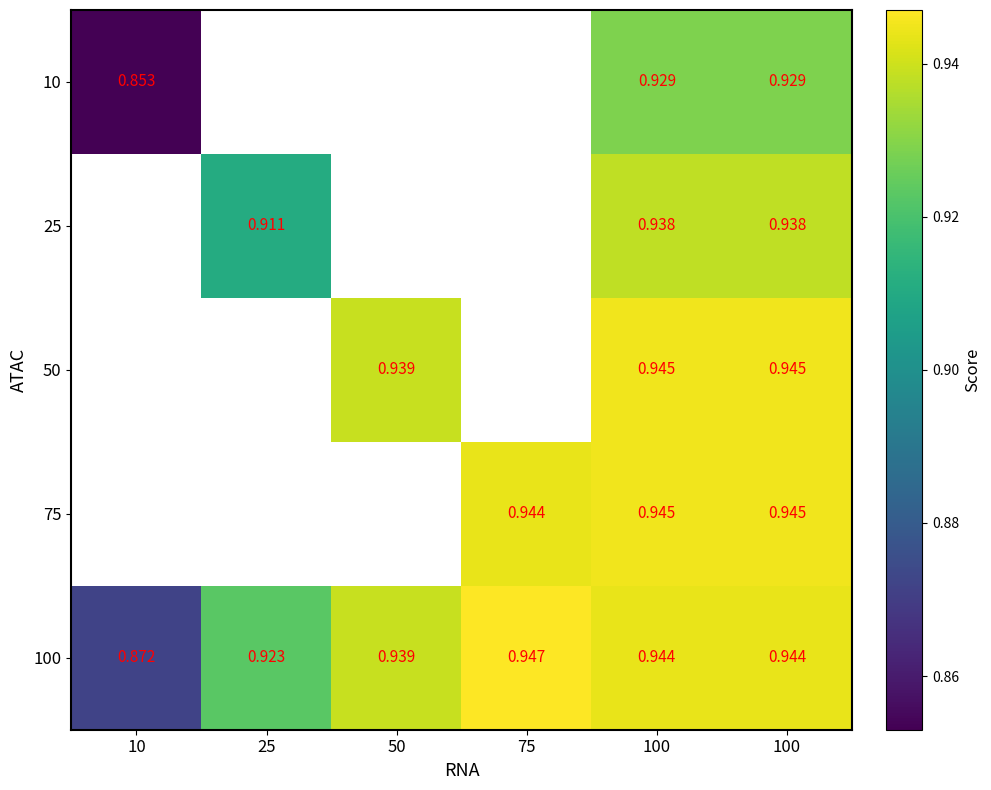

Rank the series at 100 from lowest to highest value.

10, 25, 100, 50, 75